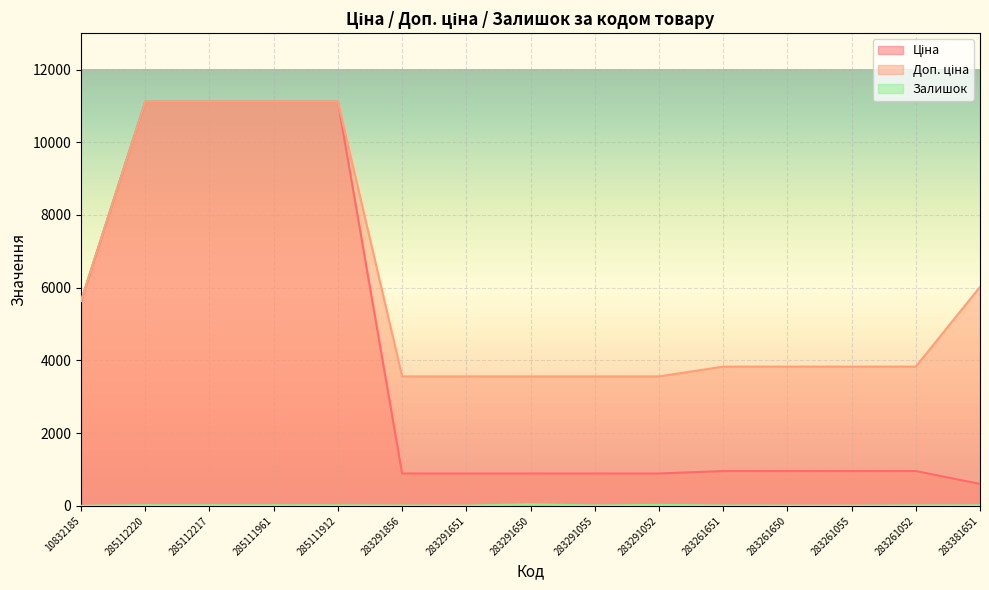

True or false: Ціна and Залишок cross at least once.

False